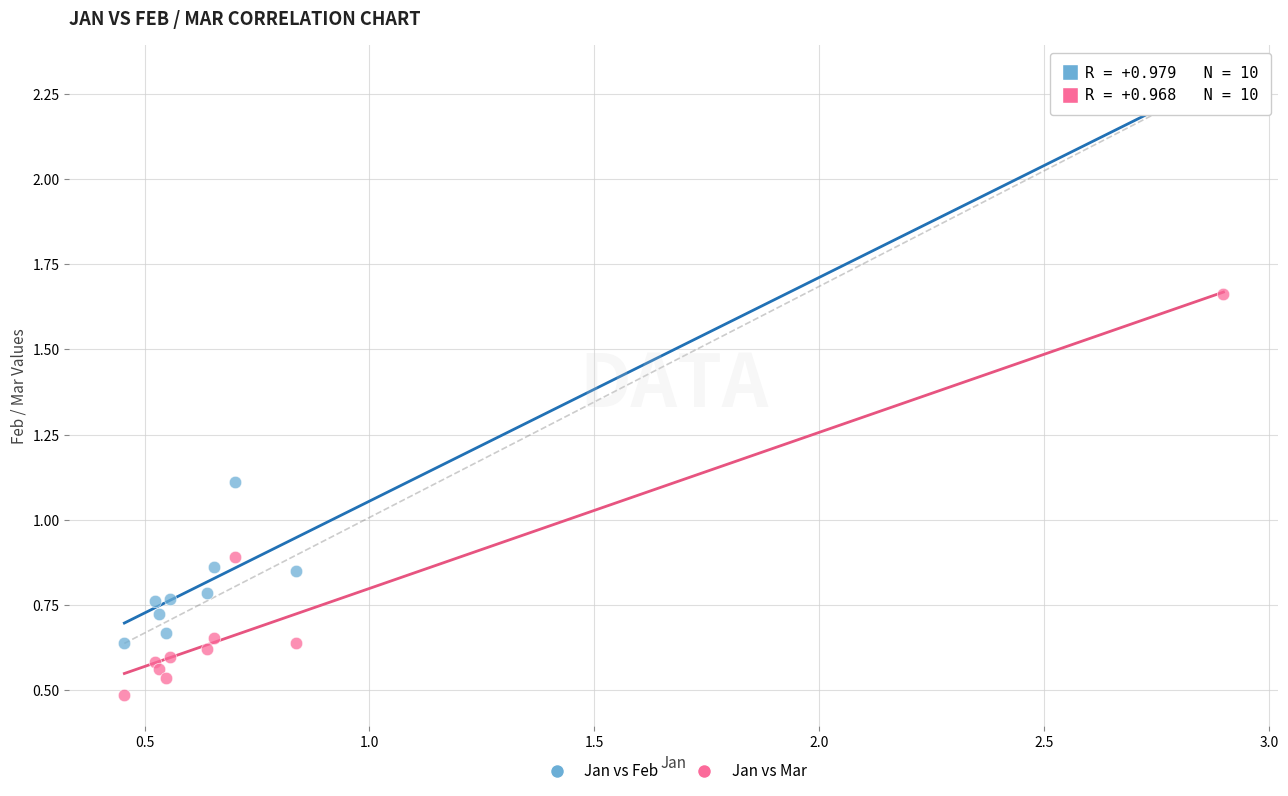

Which series contains the lowest Y value?

Jan vs Mar